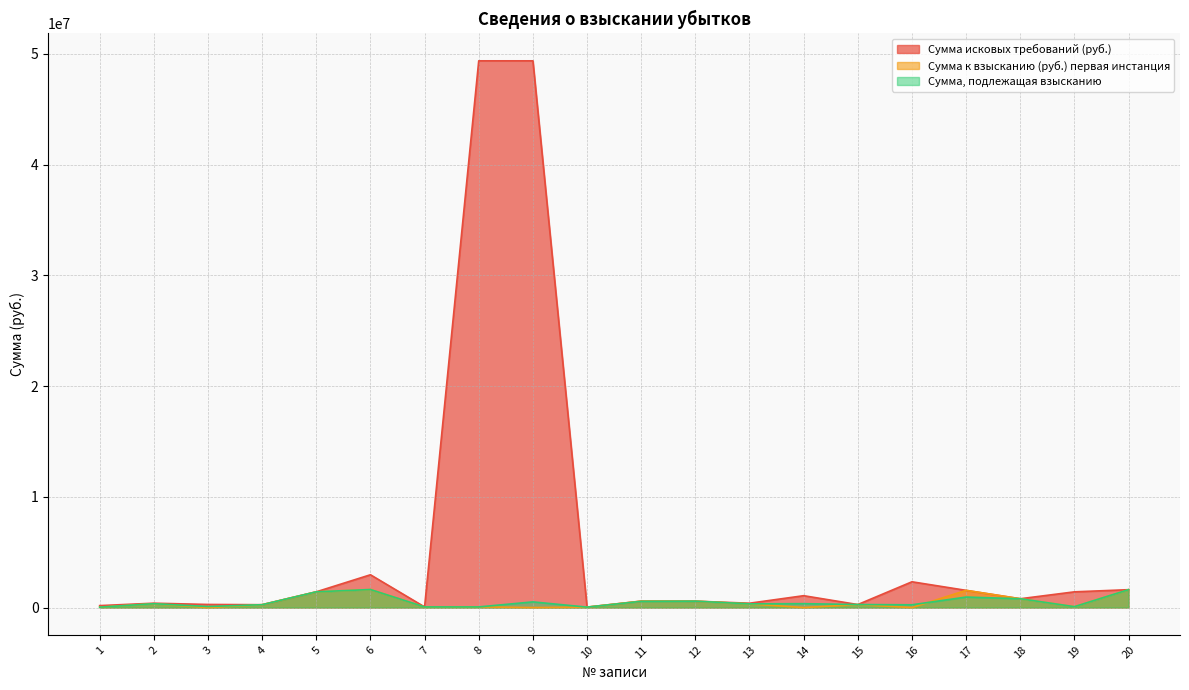

What is the lowest value of the Сумма исковых требований (руб.) series?

39654.2